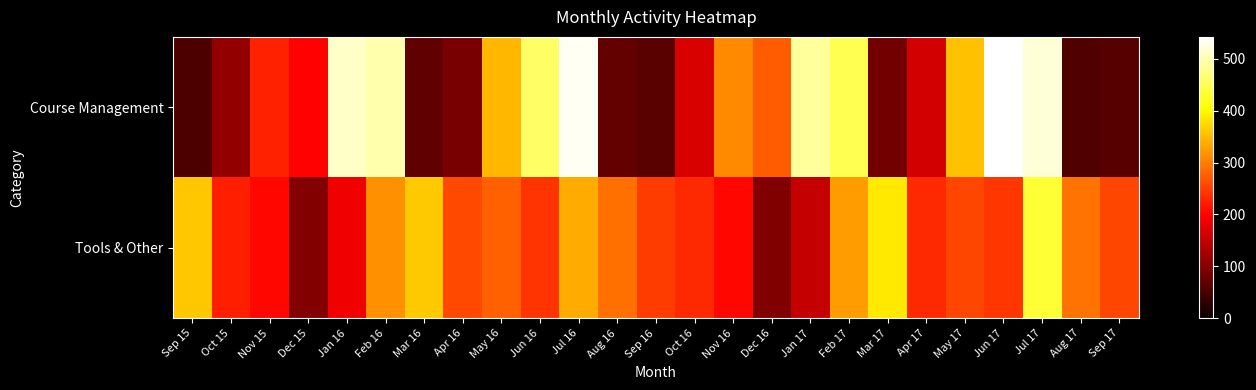

List the series in order of their peak value, highest first.

Course Management, Tools & Other